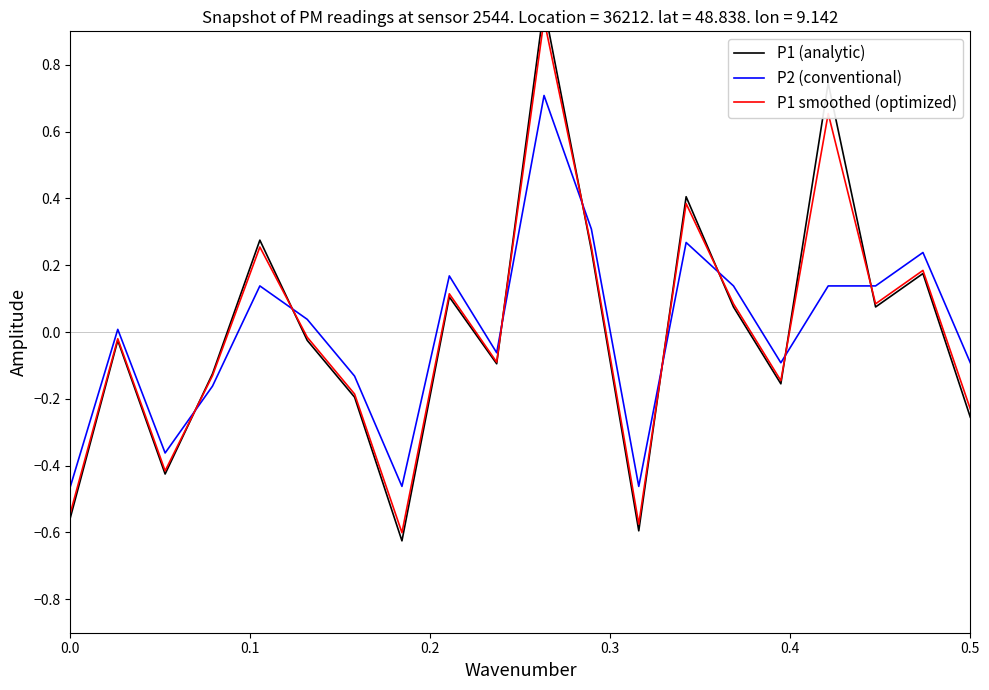

What is the maximum value for P2 (conventional)?

0.7